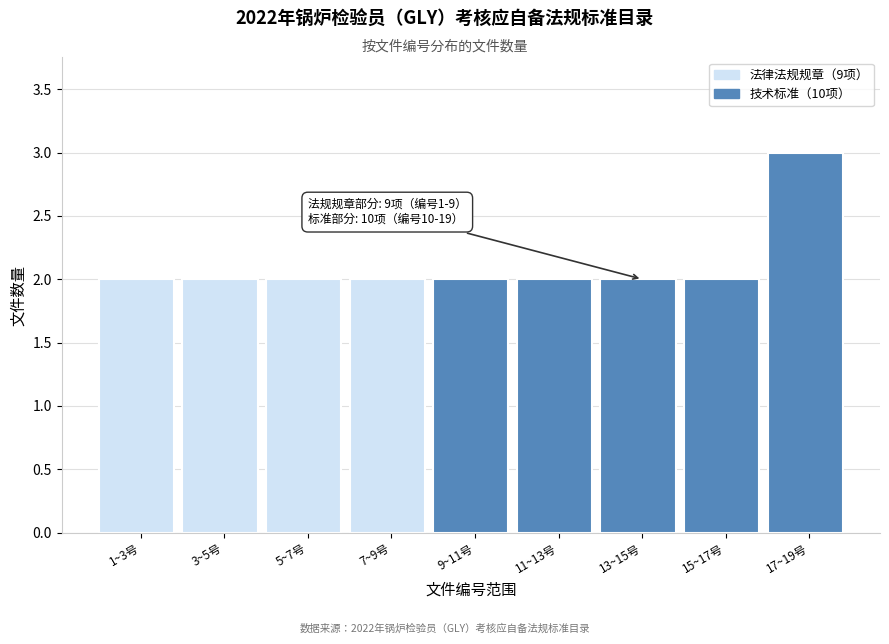

Reading right to left, list all the values displayed in this chart.

3	2	2	2	2	2	2	2	2